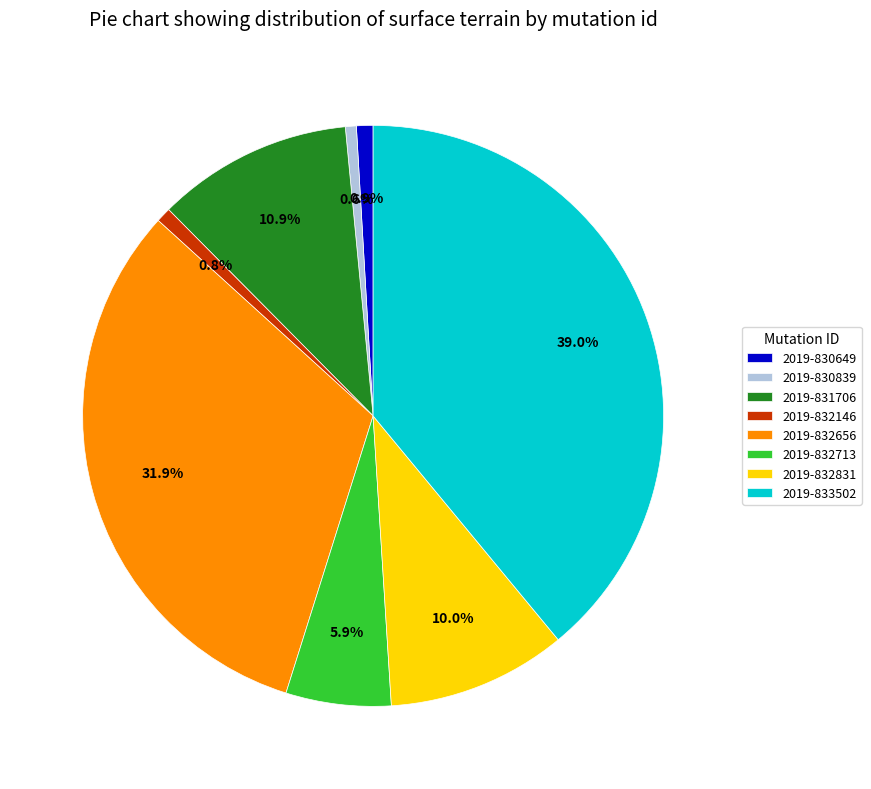

Combined, do 2019-830649 and 2019-830839 account for over 50%?

No